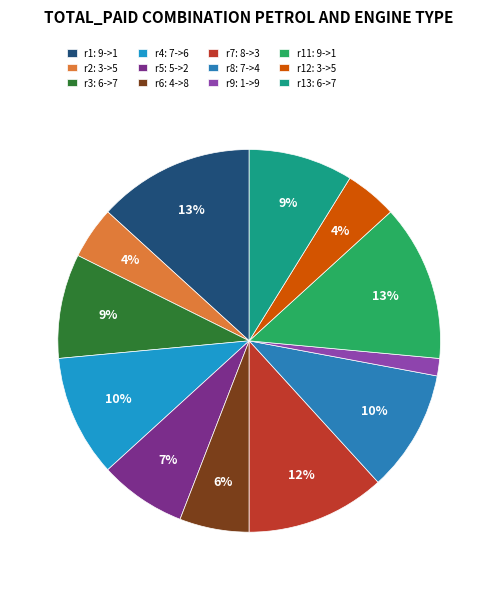

To the nearest percent, what is the average slice percentage?

8%